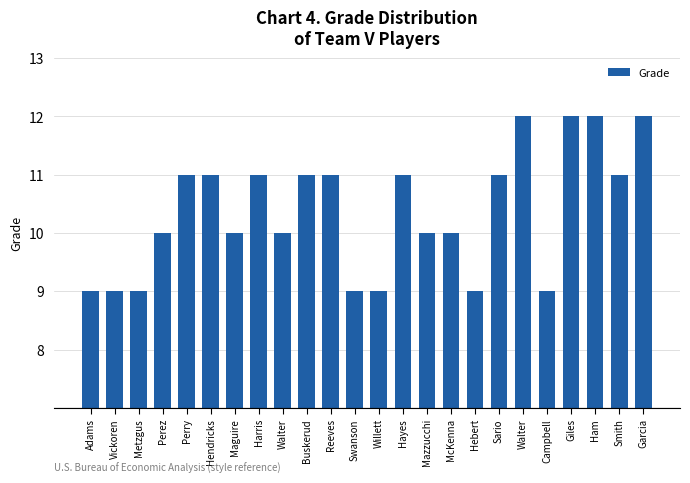

Reading right to left, transcribe all the data shown in this chart.

12	11	12	12	9	12	11	9	10	10	11	9	9	11	11	10	11	10	11	11	10	9	9	9